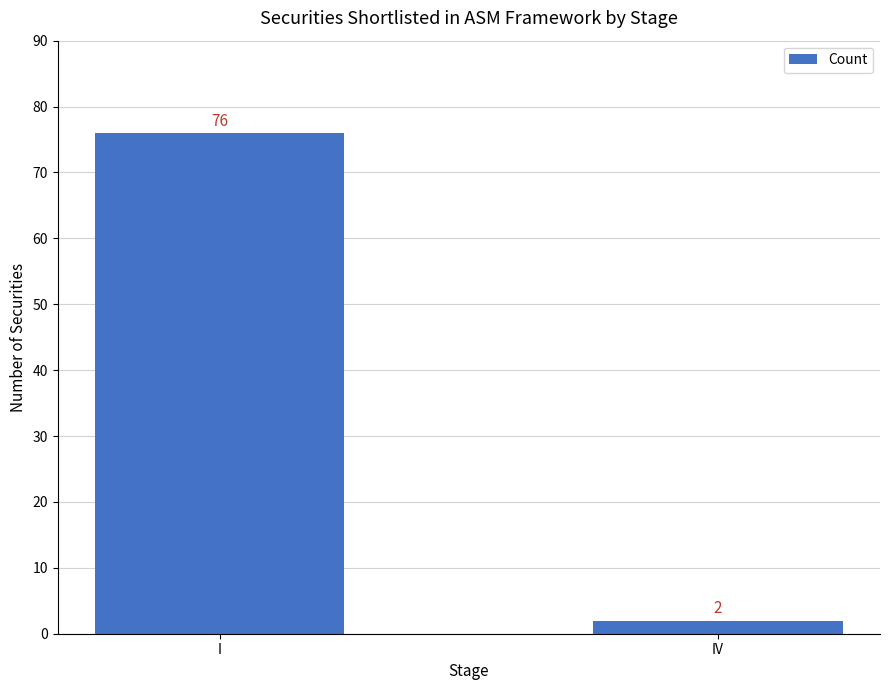

How many bars are there in total?

2